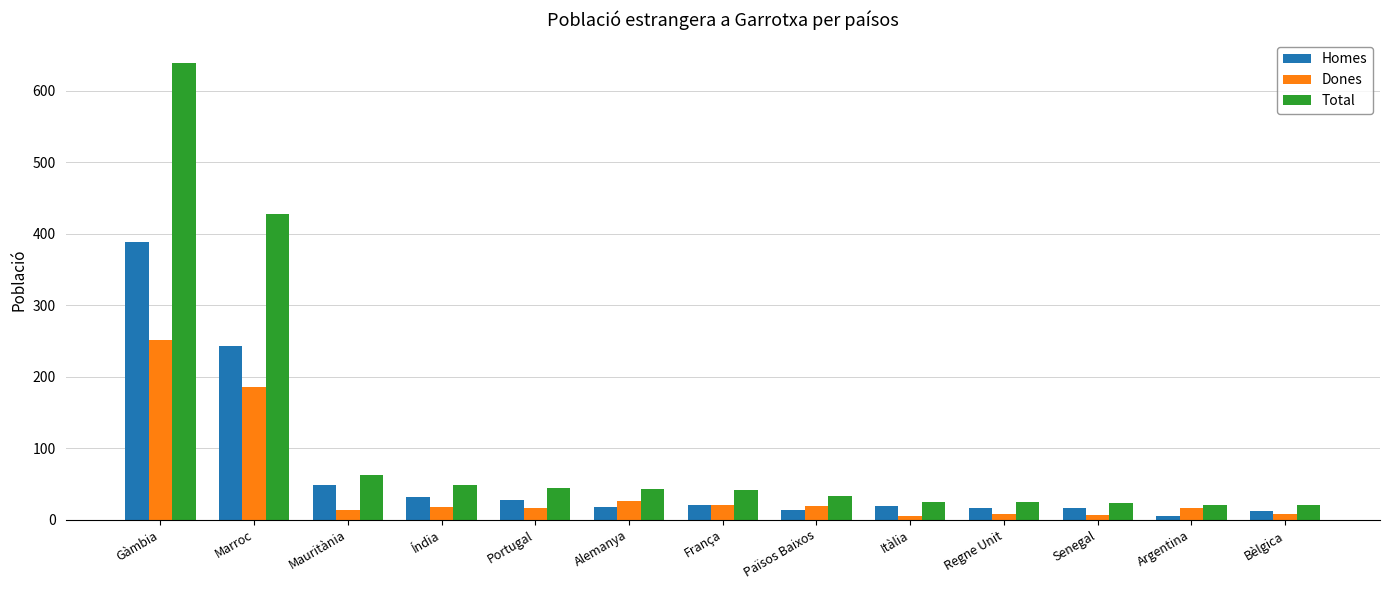

What is the greatest value displayed?

639